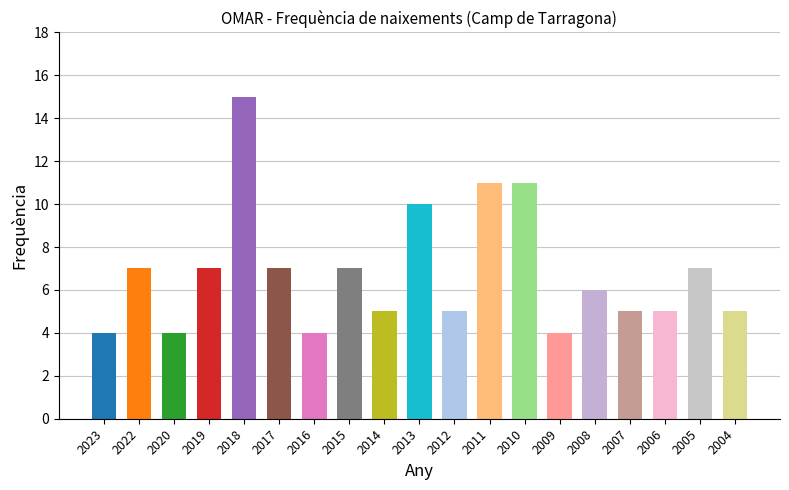

Are the bars horizontal?

No